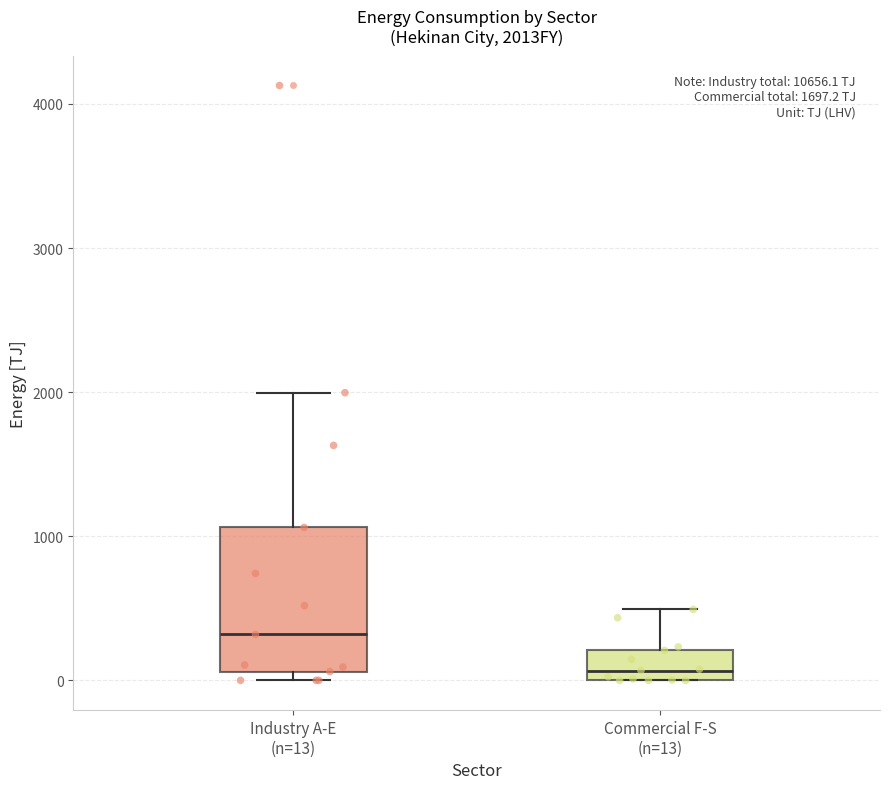

Comparing the boxes themselves (not the whiskers), which one is the tallest?

Industry A-E (n=13)